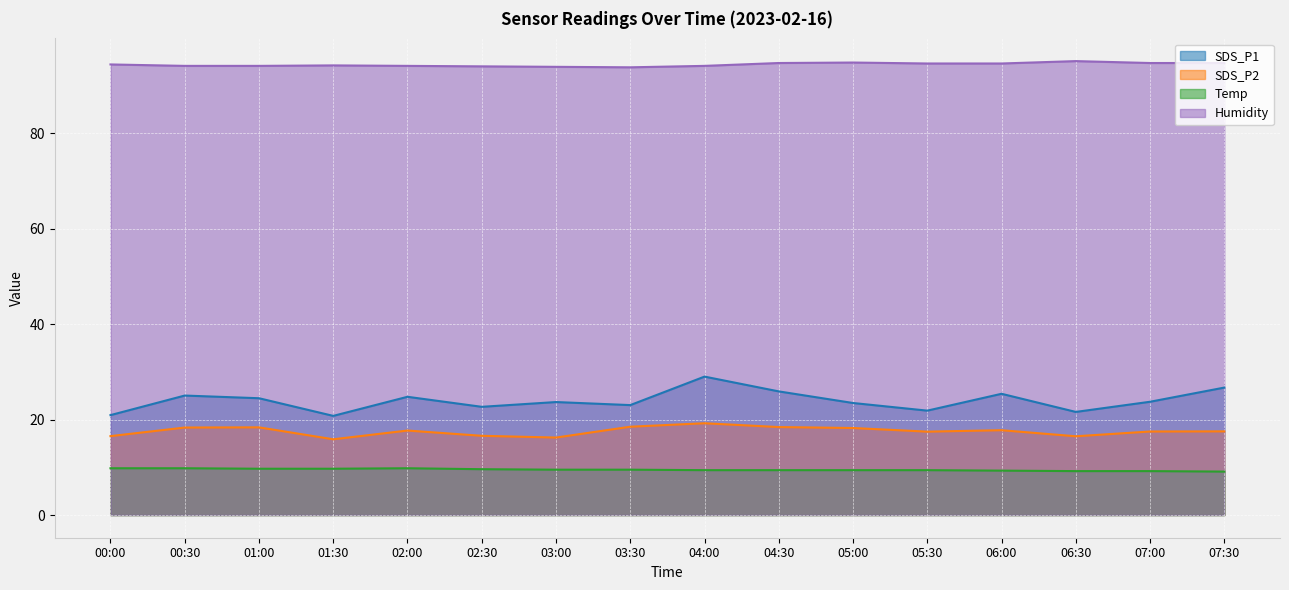

At which label does SDS_P1 reach its peak?

04:00